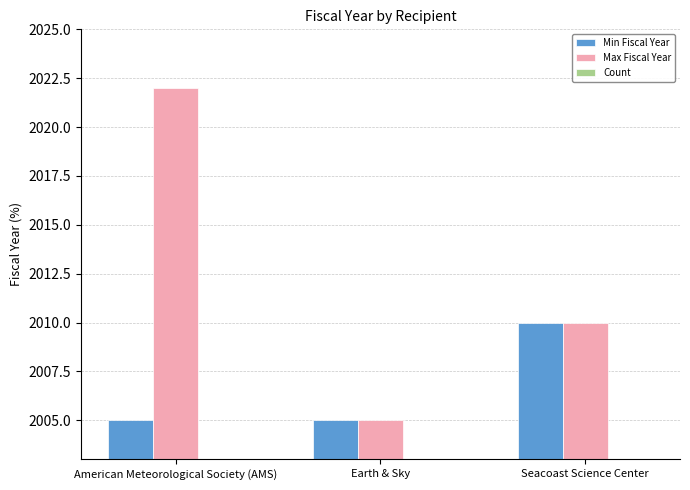

The value of Min Fiscal Year at Seacoast Science Center is 3573. True or false?

False